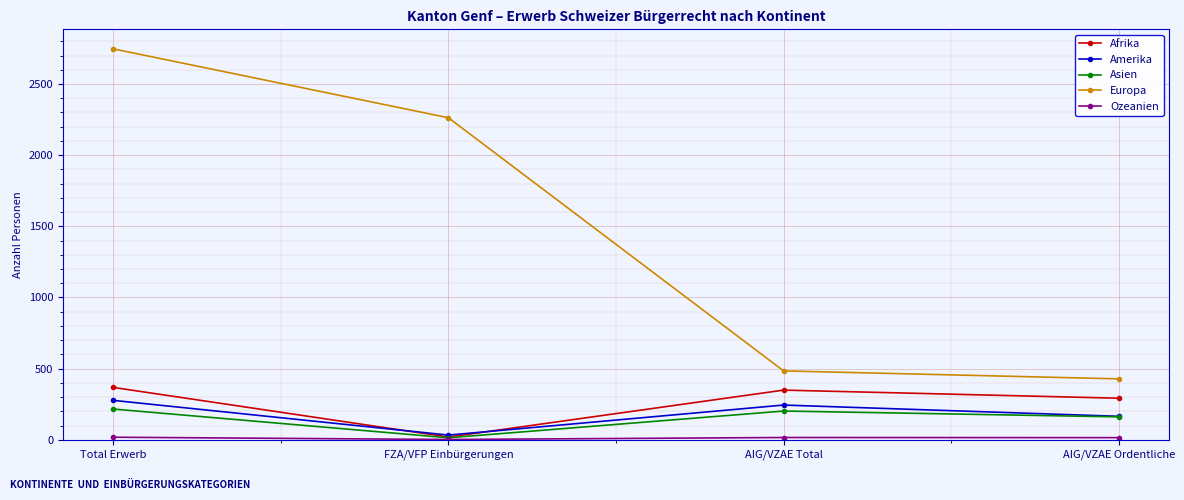

Is the value of Europa at FZA/VFP Einbürgerungen greater than the value of Amerika at FZA/VFP Einbürgerungen?

Yes